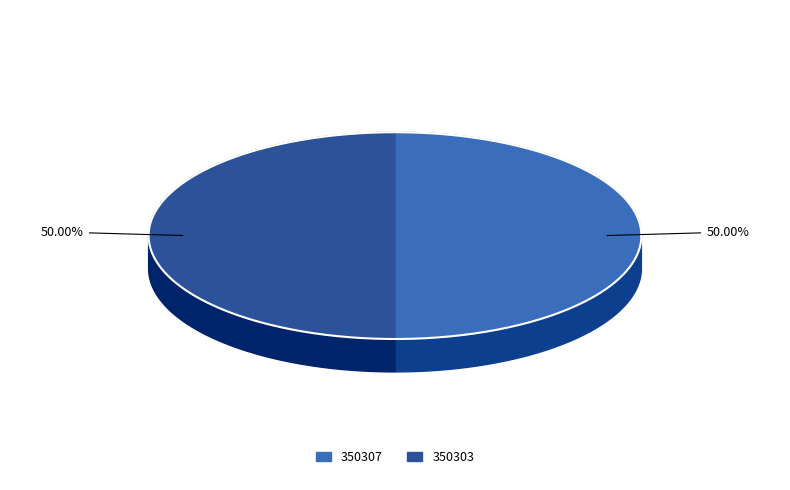

Between 350303 and 350307, which is larger?

350303